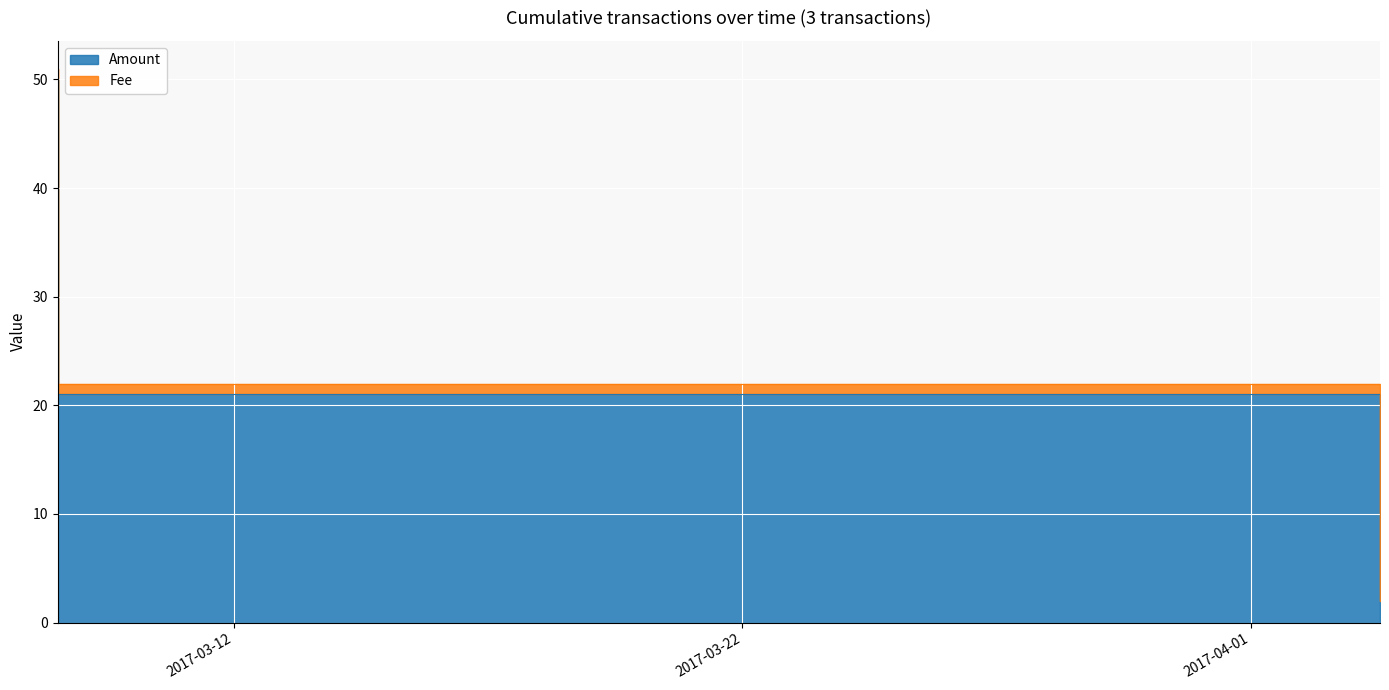

At which category does the chart reach its peak across all series?

2017-03-08 12:55:52